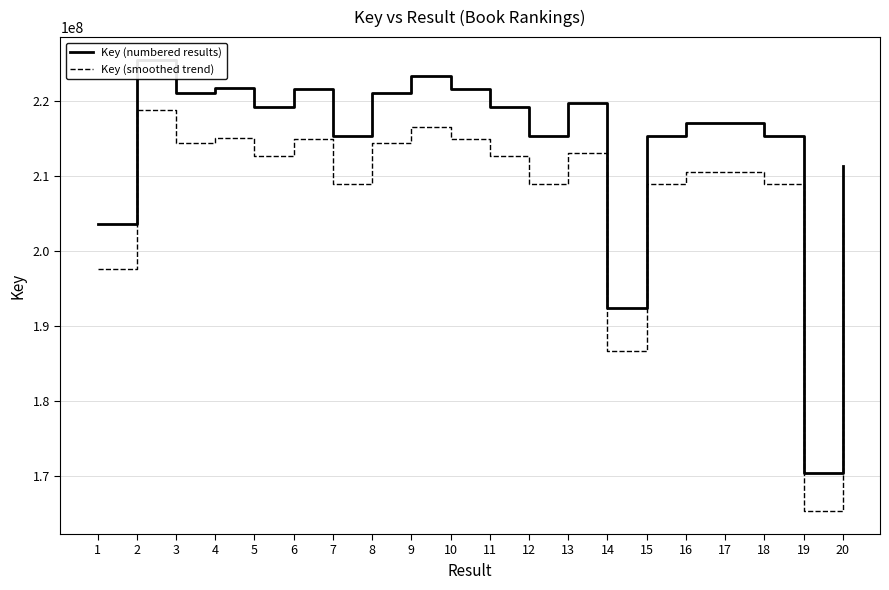

Reading left to right, what are all the values shown in this chart?

Key (numbered results): 203684859.0	225519845.0	221035541.0	221737434.0	219229671.0	221639143.0	215379640.0	221035584.0	223299212.0	221639186.0	219229629.0	215379765.0	219711587.0	192466677.0	215379848.0	217114613.0	217116545.0	215379807.0	170446618.0	211325731.0
Key (smoothed trend): 197574313.2	218754249.7	214404474.8	215085311.0	212652780.9	214989968.7	208918250.8	214404516.5	216600235.6	214990010.4	212652740.1	208918372.0	213120239.4	186692676.7	208918452.6	210601174.6	210603048.7	208918412.8	165333219.5	204985959.1